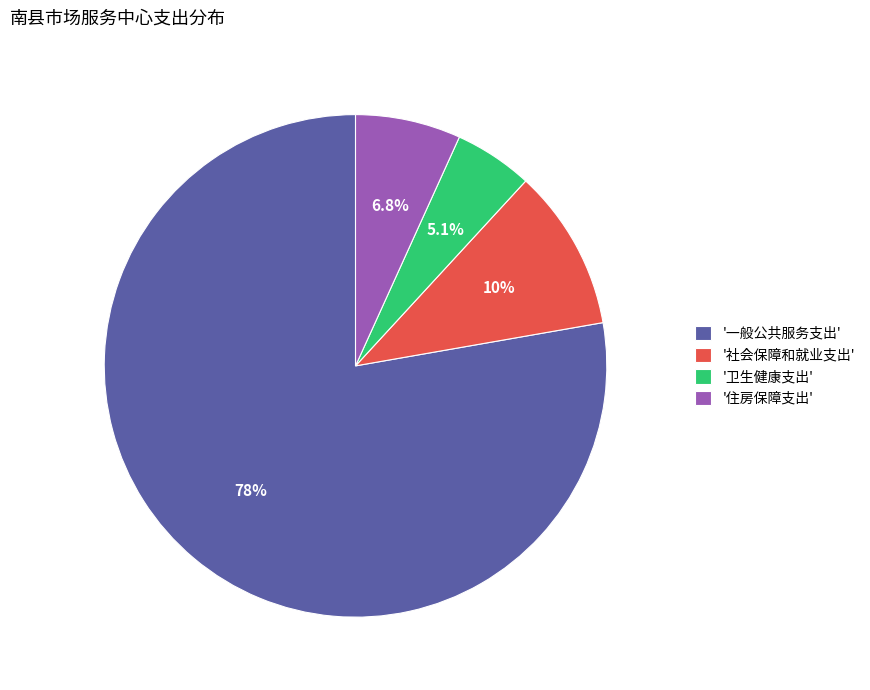

Which slice represents more than half of the pie?

'一般公共服务支出'